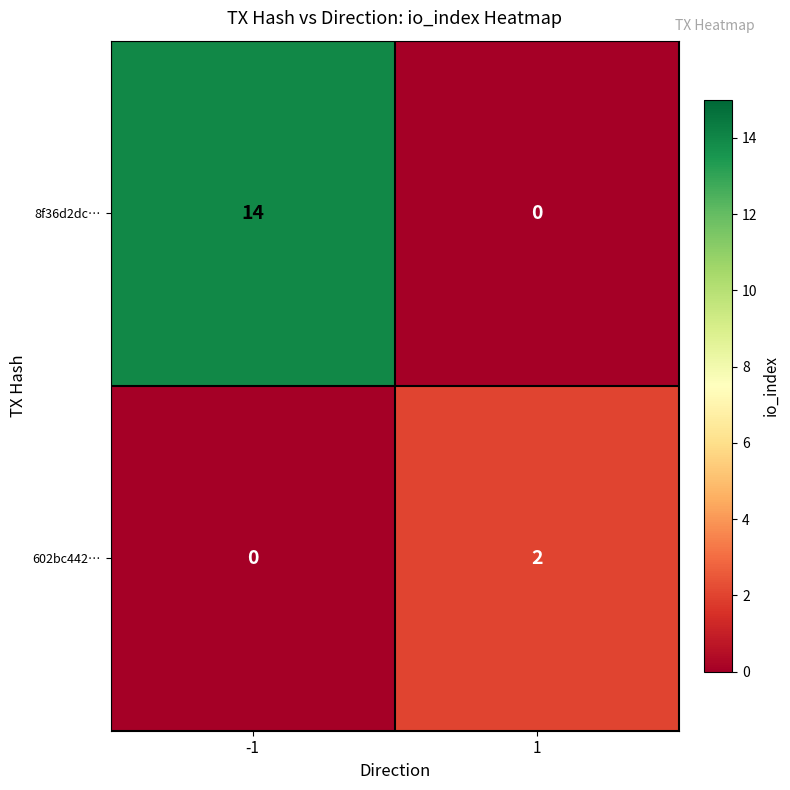

What is the difference between the highest and lowest values at 1?

2